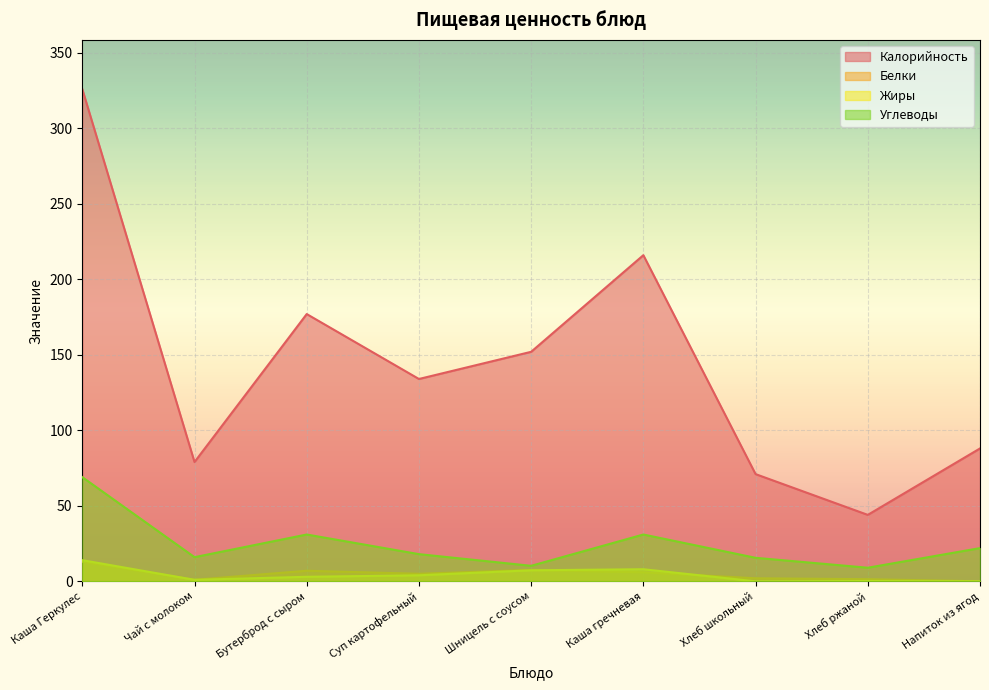

True or false: Жиры has more than 0 interior local peaks.

True